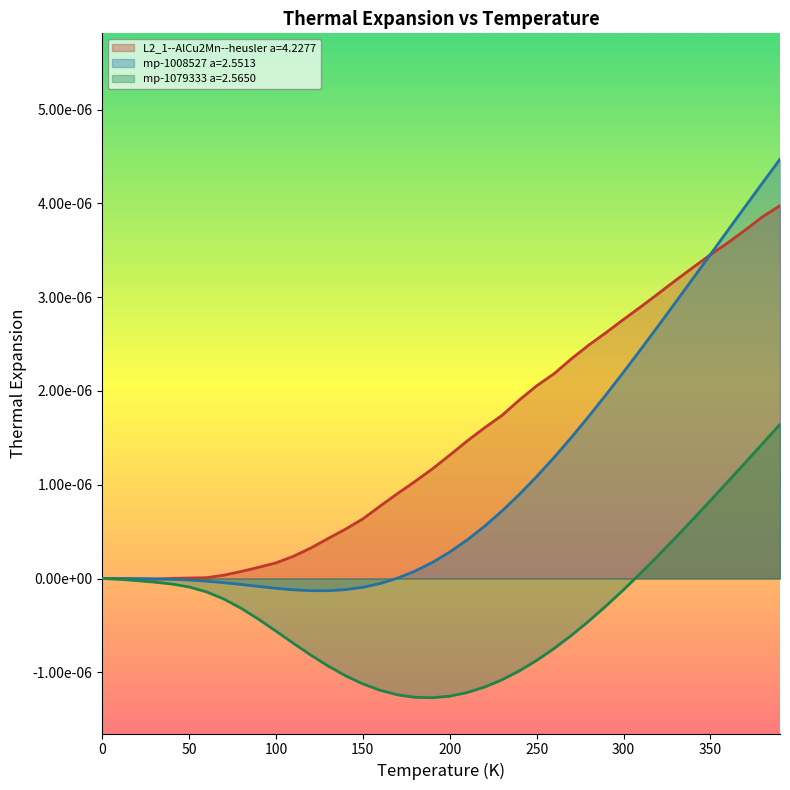

True or false: mp-1079333 a=2.5650 and L2_1--AlCu2Mn--heusler a=4.2277 cross at least once.

False